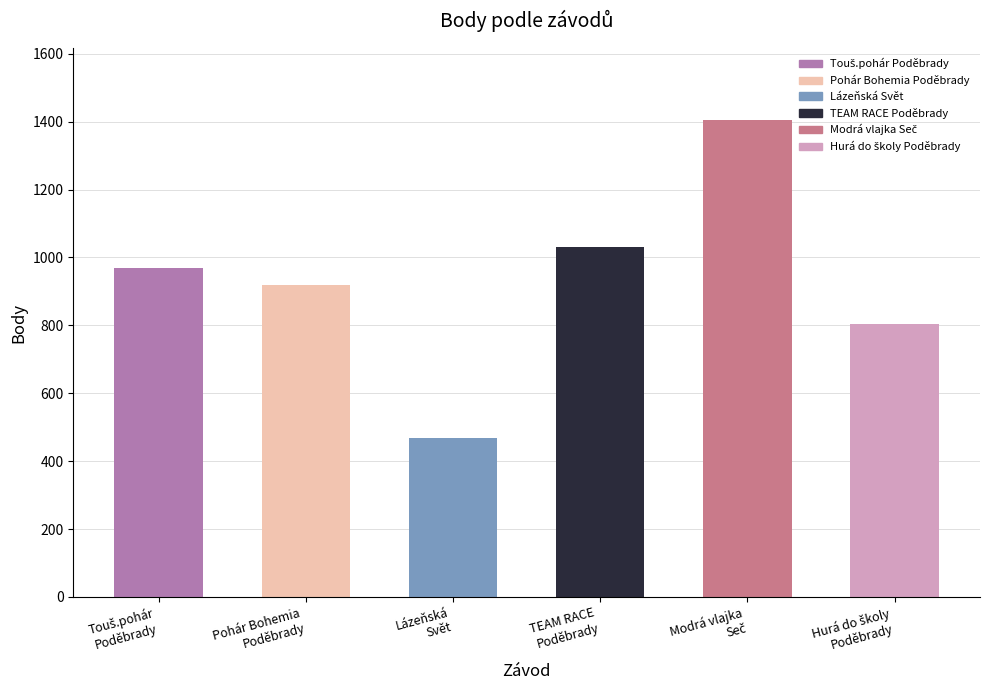

What is the value of the 3rd bar from the left?

469